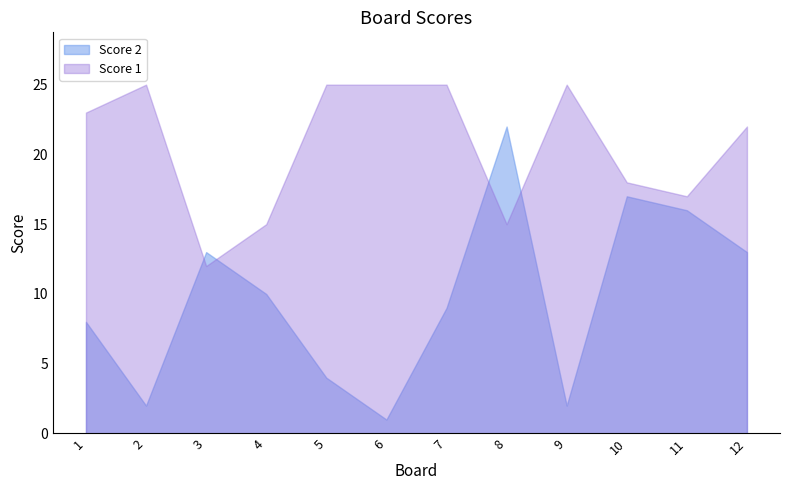

What is the highest value of the Score 1 series?

25